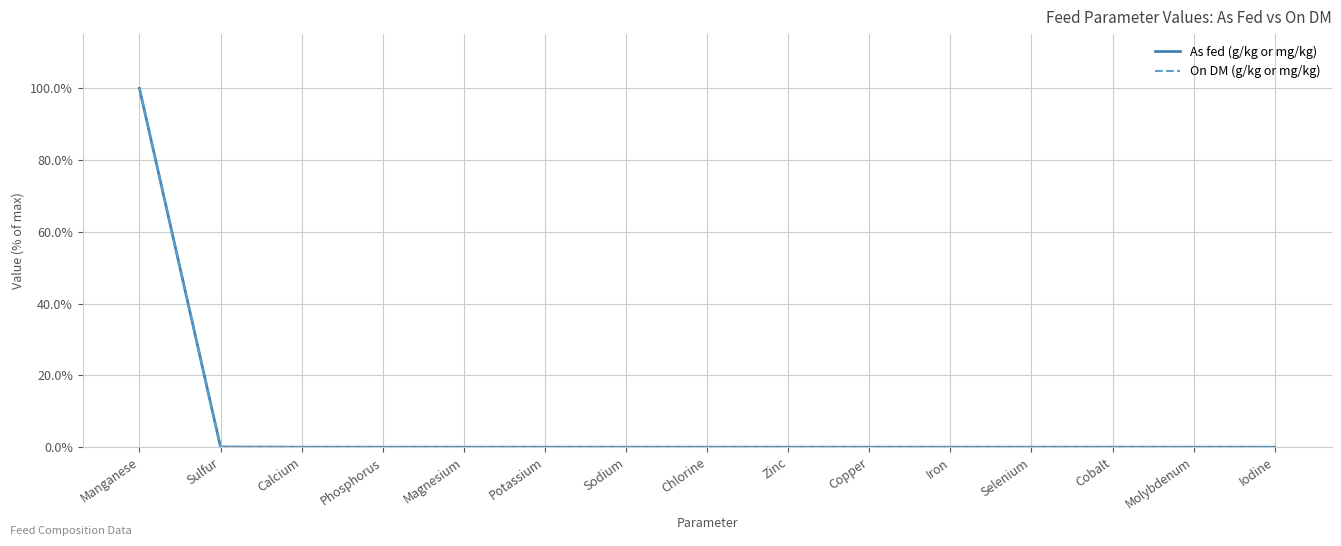

At which category does the chart reach its peak across all series?

Manganese